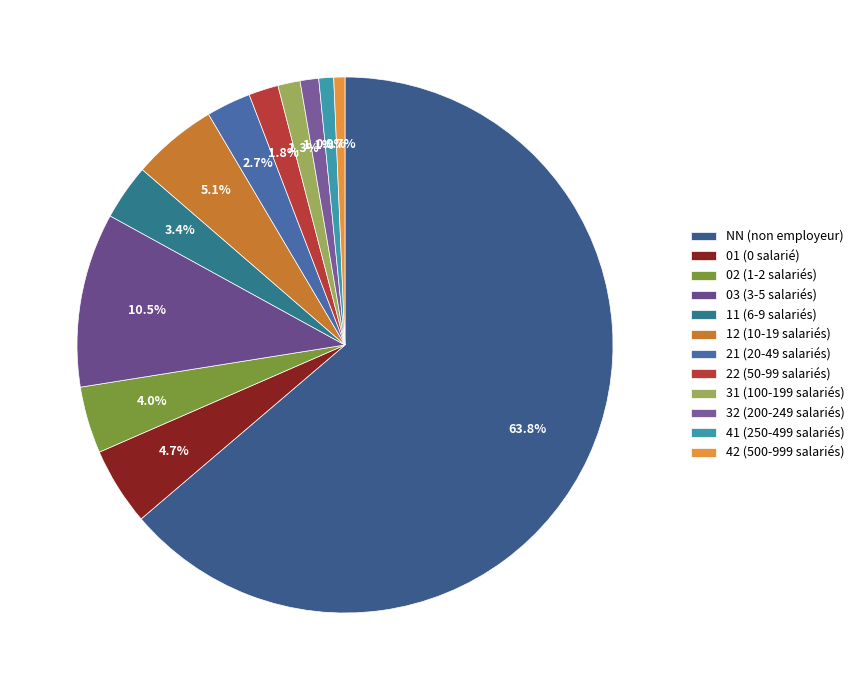

Is the sum of 11 and 22 greater than half?

No